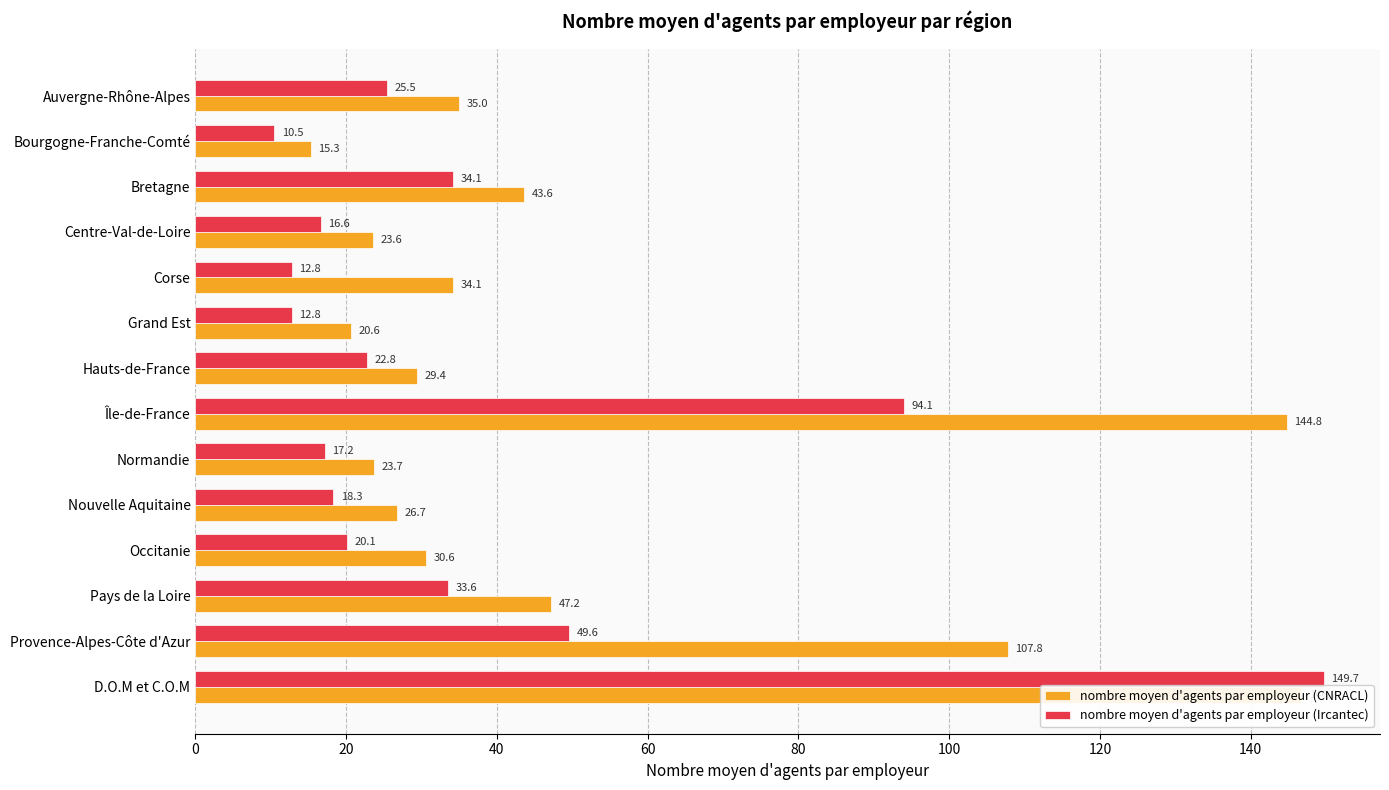

The value of nombre moyen d'agents par employeur (CNRACL) at D.O.M et C.O.M is 146.7. True or false?

True